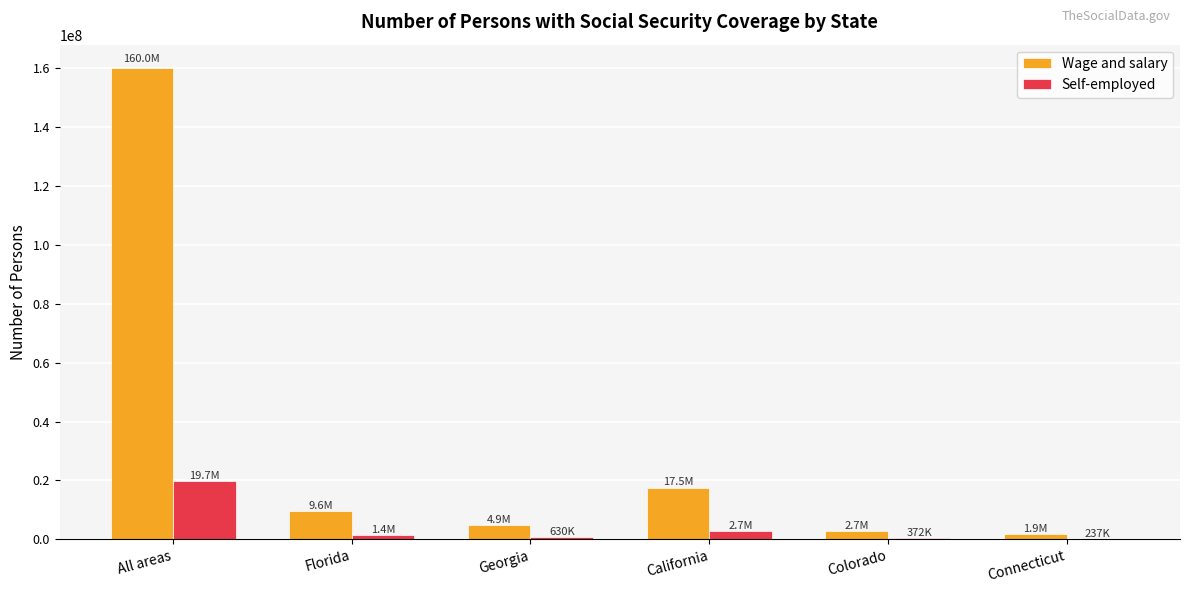

Between All areas and California, which series saw the biggest shift?

Wage and salary